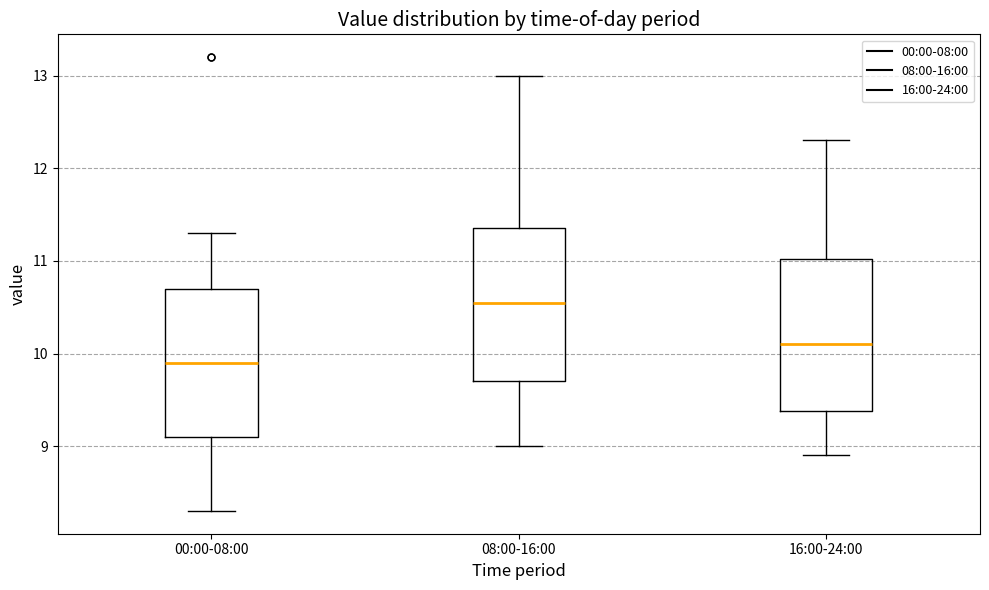

Reading left to right, read every box against the y-axis: the position of its median line, the range the box covers, and the ends of its whiskers. The values are not printed on the chart, so give them approximately, as read against the axis.

00:00-08:00: median 9.9, box 9.1 to 10.7, whiskers 8.3 to 11.3
08:00-16:00: median 10.6, box 9.7 to 11.4, whiskers 9.0 to 13.0
16:00-24:00: median 10.1, box 9.4 to 11.0, whiskers 8.9 to 12.3